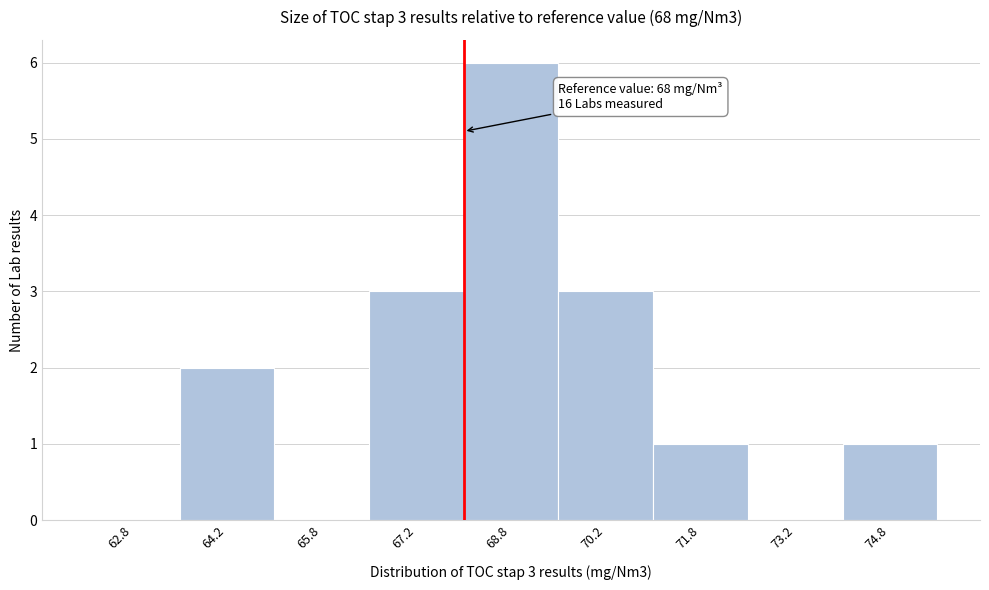

Which range on the x-axis has the tallest bar?

68.0 to 69.5